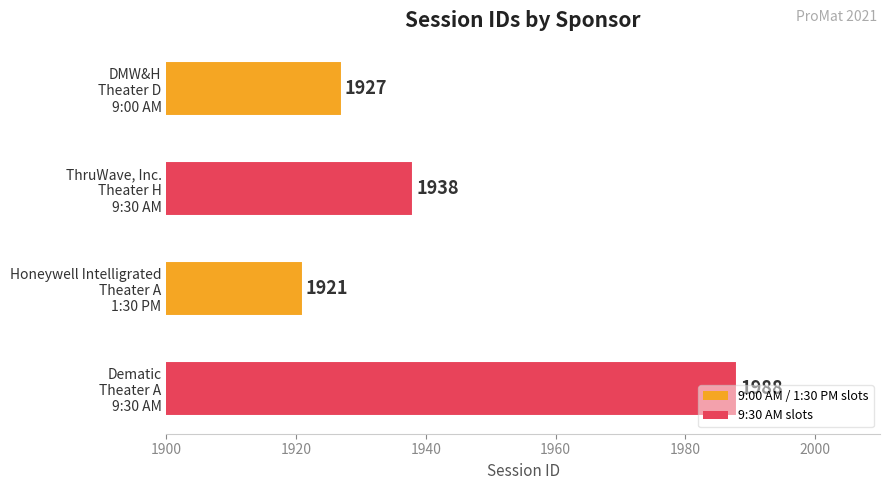

Approximately how many times larger is the value at DMW&H
Theater D
9:00 AM compared to ThruWave, Inc.
Theater H
9:30 AM?

1.0